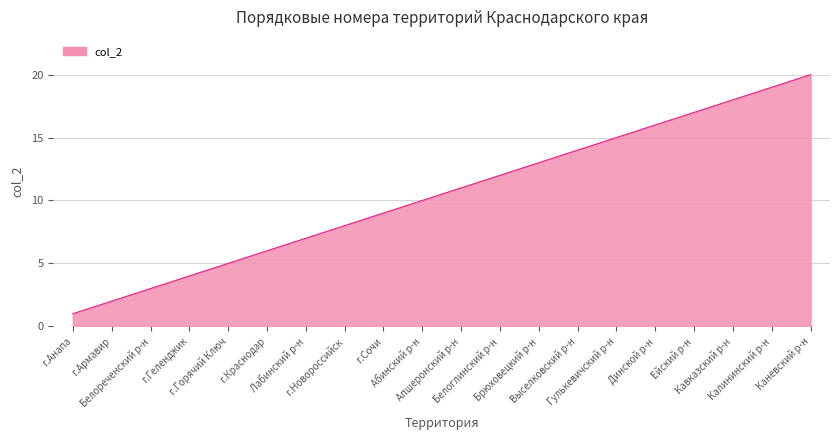

What is the difference between the maximum and minimum values?

19